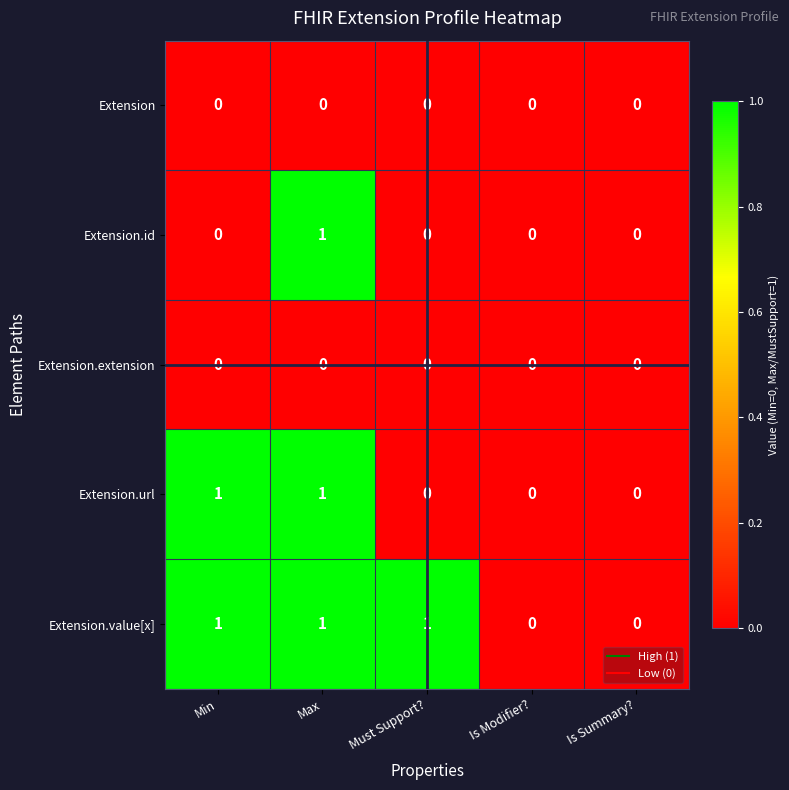

What is the total value across all series at Min?

2